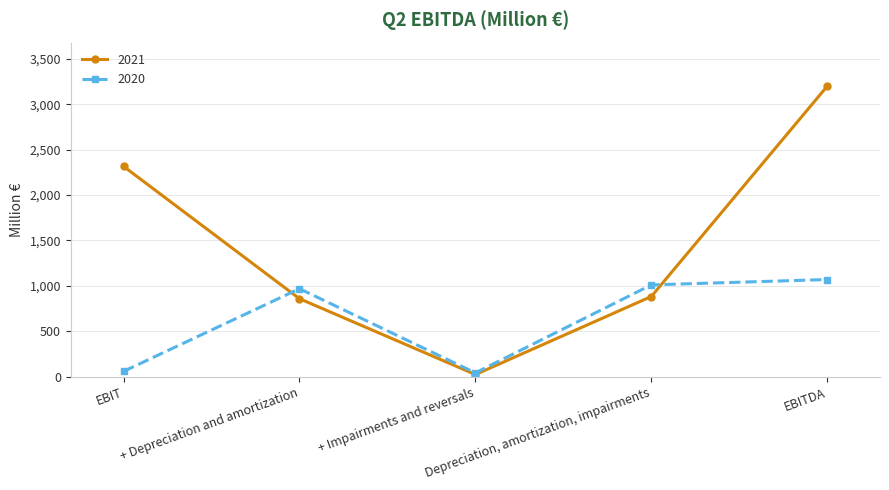

What is the minimum value shown in the chart?

24